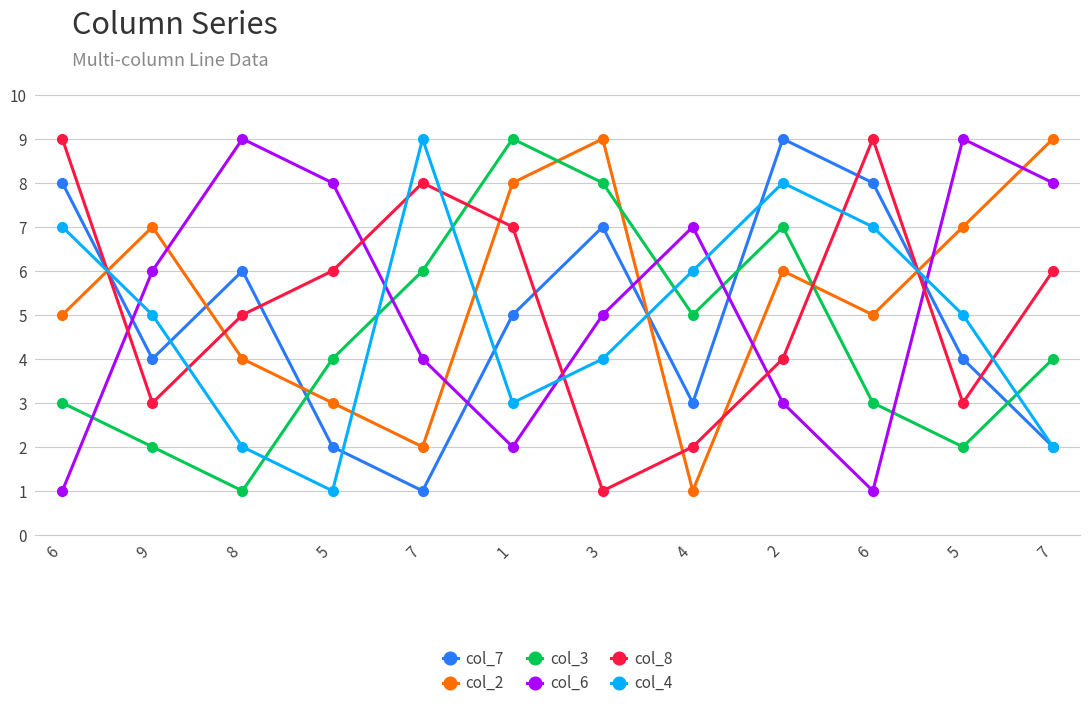

What is the difference between the maximum and minimum values in the col_8 series?

8